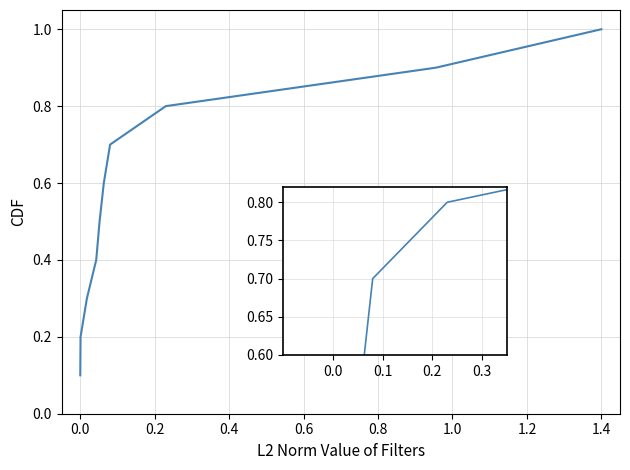

What is the greatest value displayed?

1.0